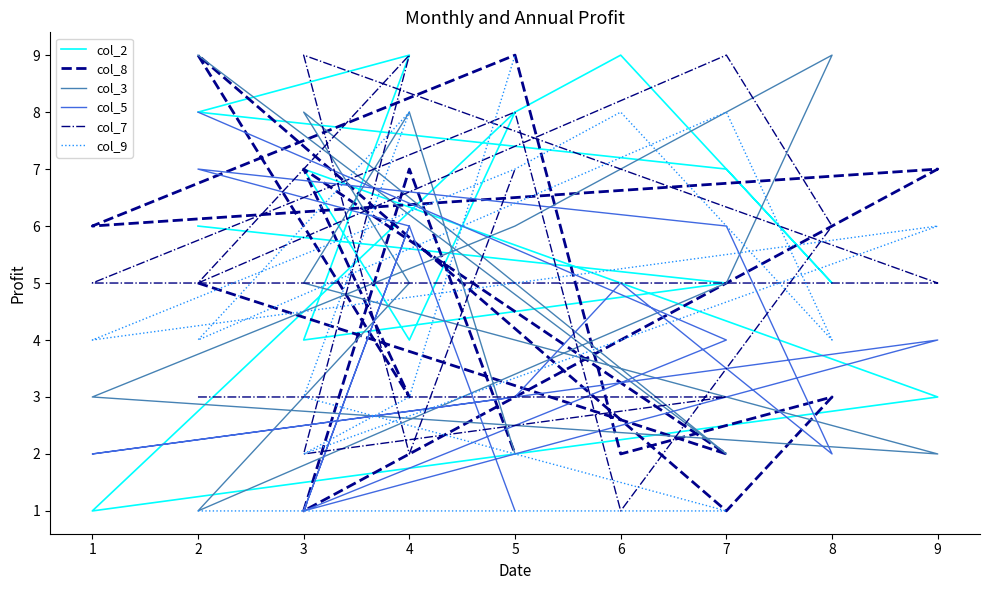

In col_8, how many points are higher than both neighbors (excluding endpoints)?

6